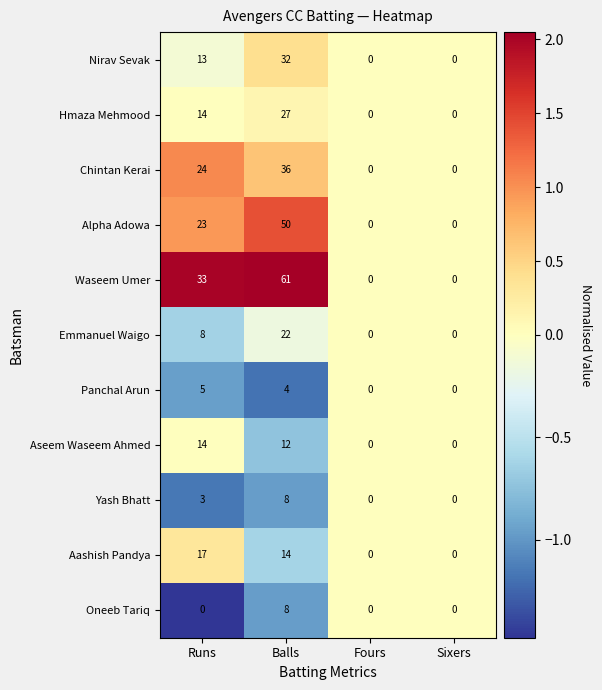

What is the average value of the Chintan Kerai series?

15